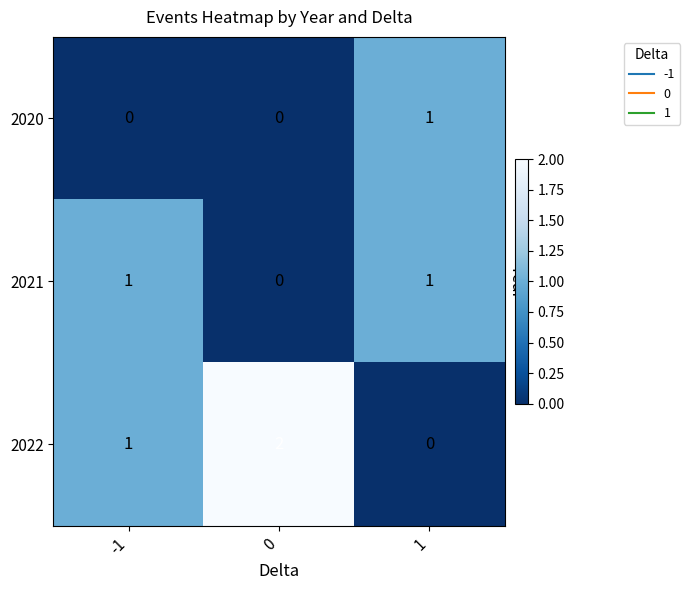

True or false: 2021 has a value of 0 at -1.

False